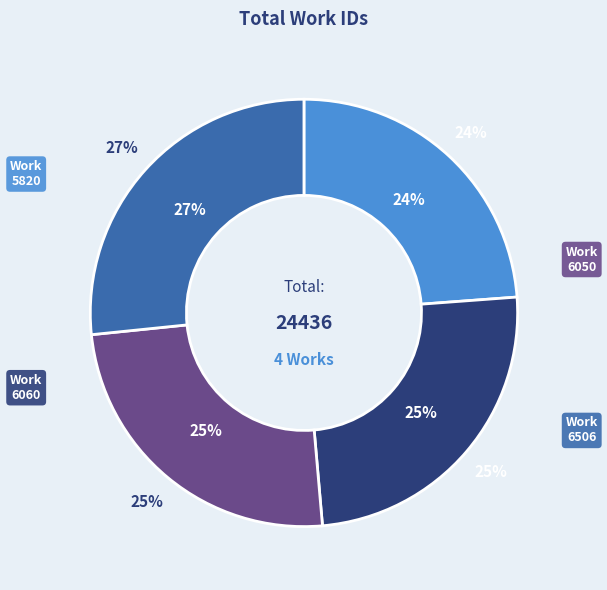

Is the sum of Work 6060 and Work 6506 greater than half?

Yes